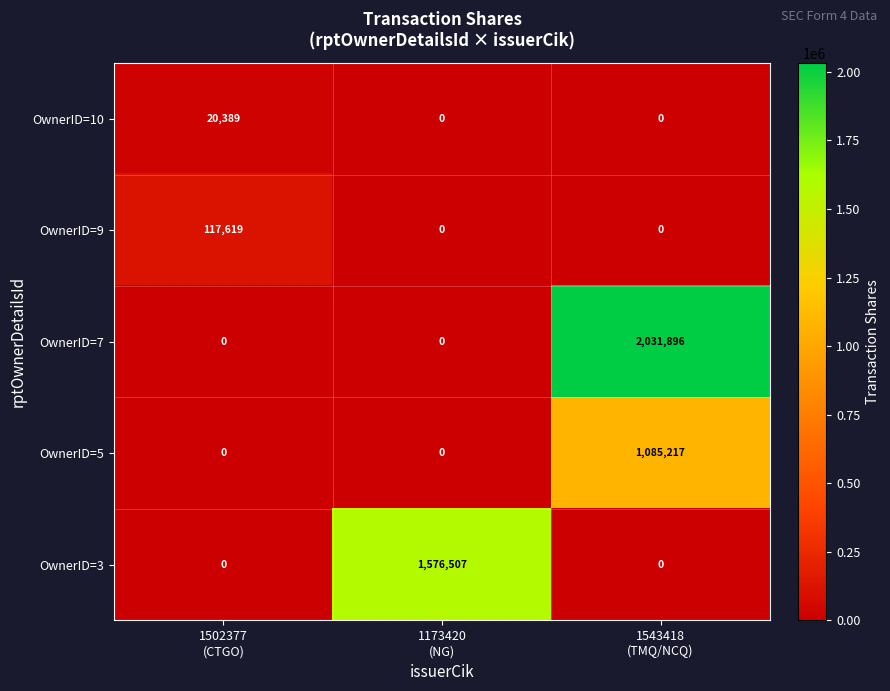

How many OwnerID=9 values are between 0 and 117619?

3